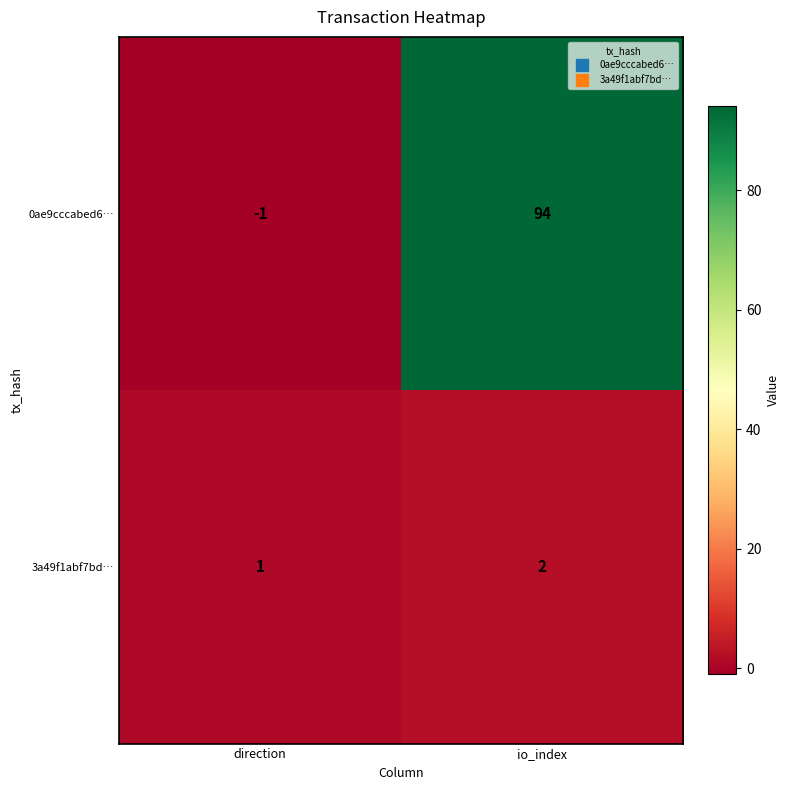

What is the difference between the maximum and minimum values in the 0ae9cccabed6… series?

95